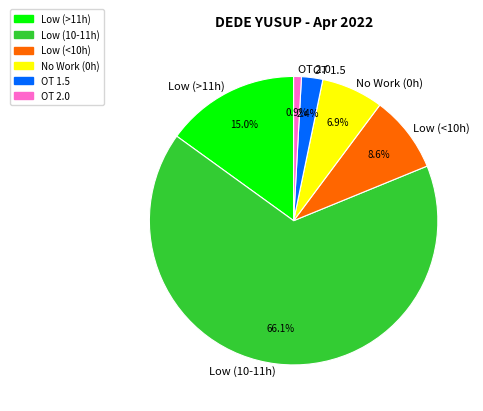

Rank the categories by value from highest to lowest.

Low (10-11h), Low (>11h), Low (<10h), No Work (0h), OT 1.5, OT 2.0